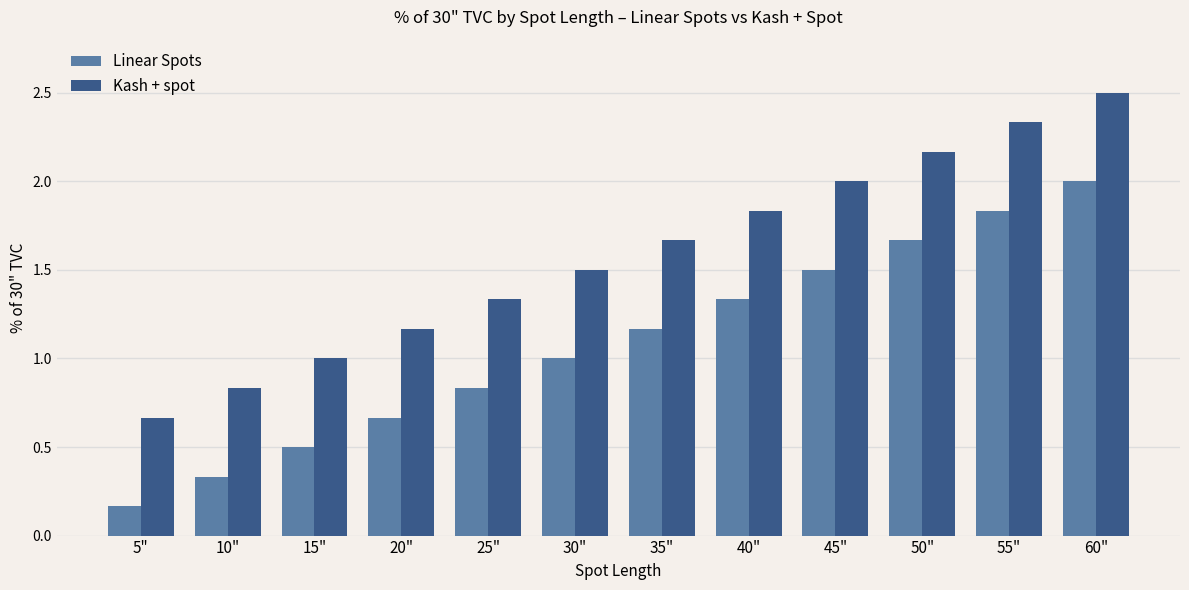

What is the label of the 4th bar from the right?

45"